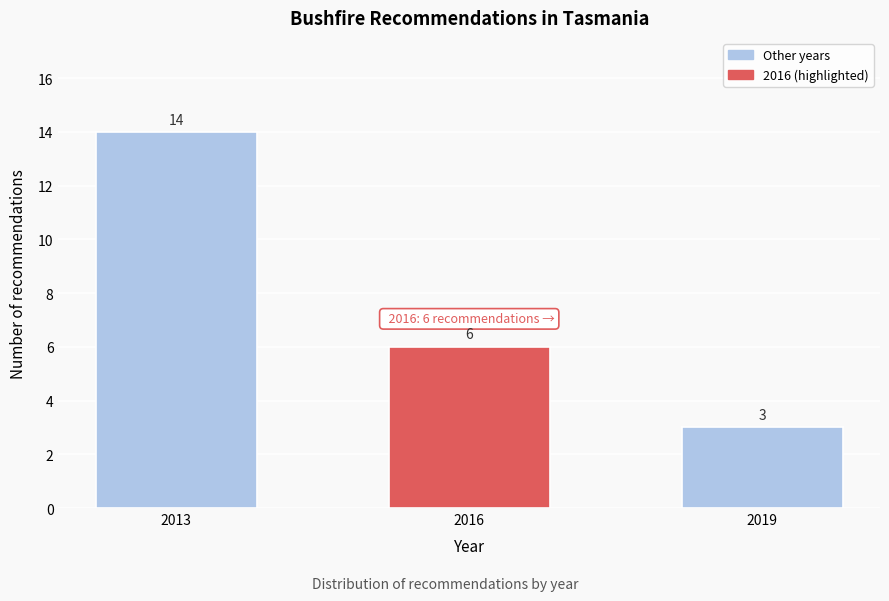

Reading left to right, list all the values displayed in this chart.

14	6	3